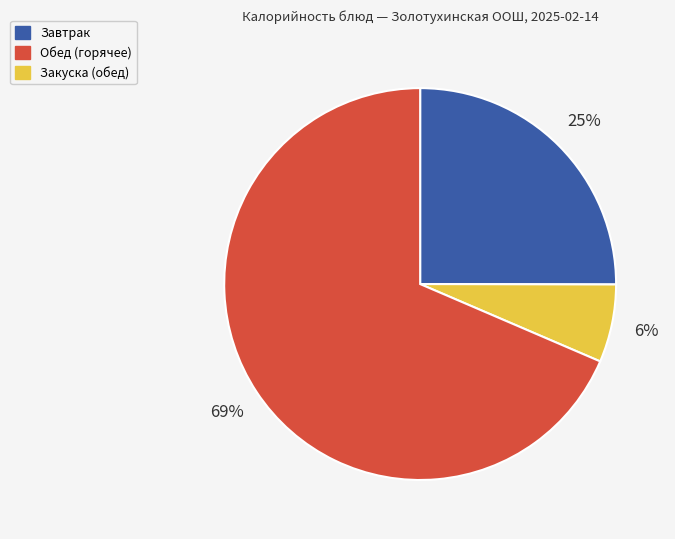

Does any single category account for the majority?

Yes